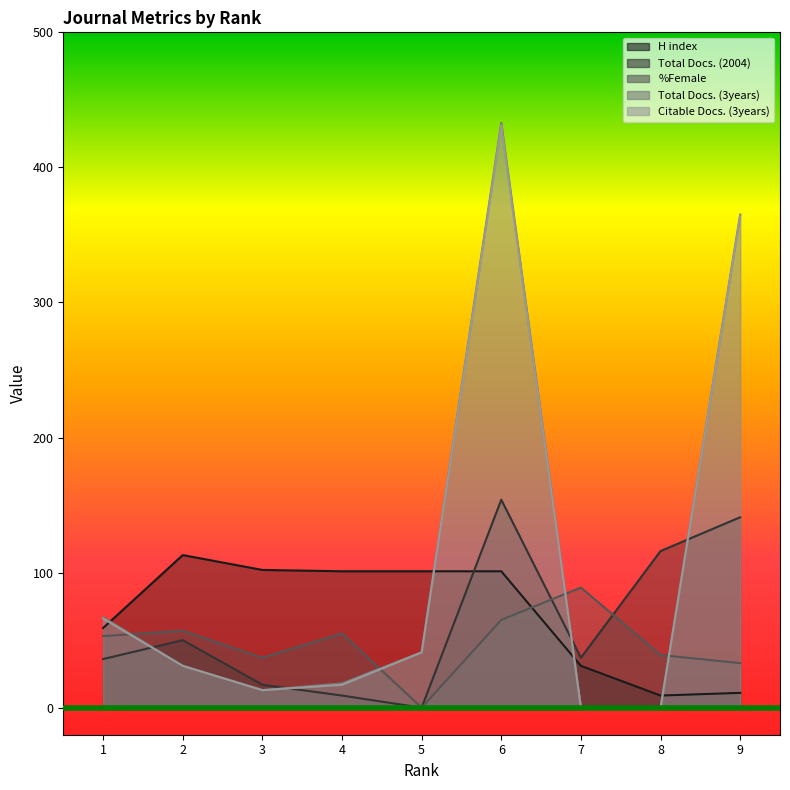

At how many categories does at least one series exceed 310?

2